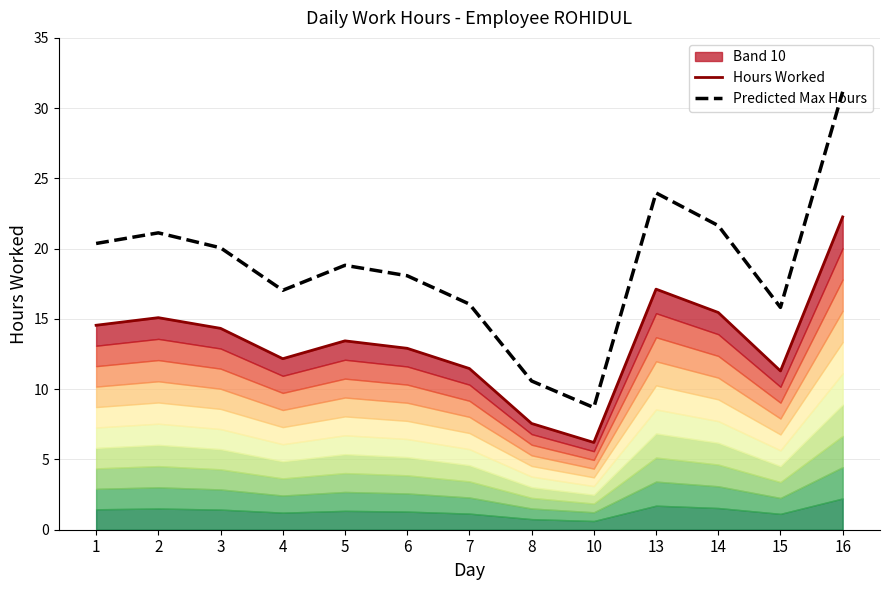

The Predicted Max Hours series shows 15.8 at 15. True or false?

True